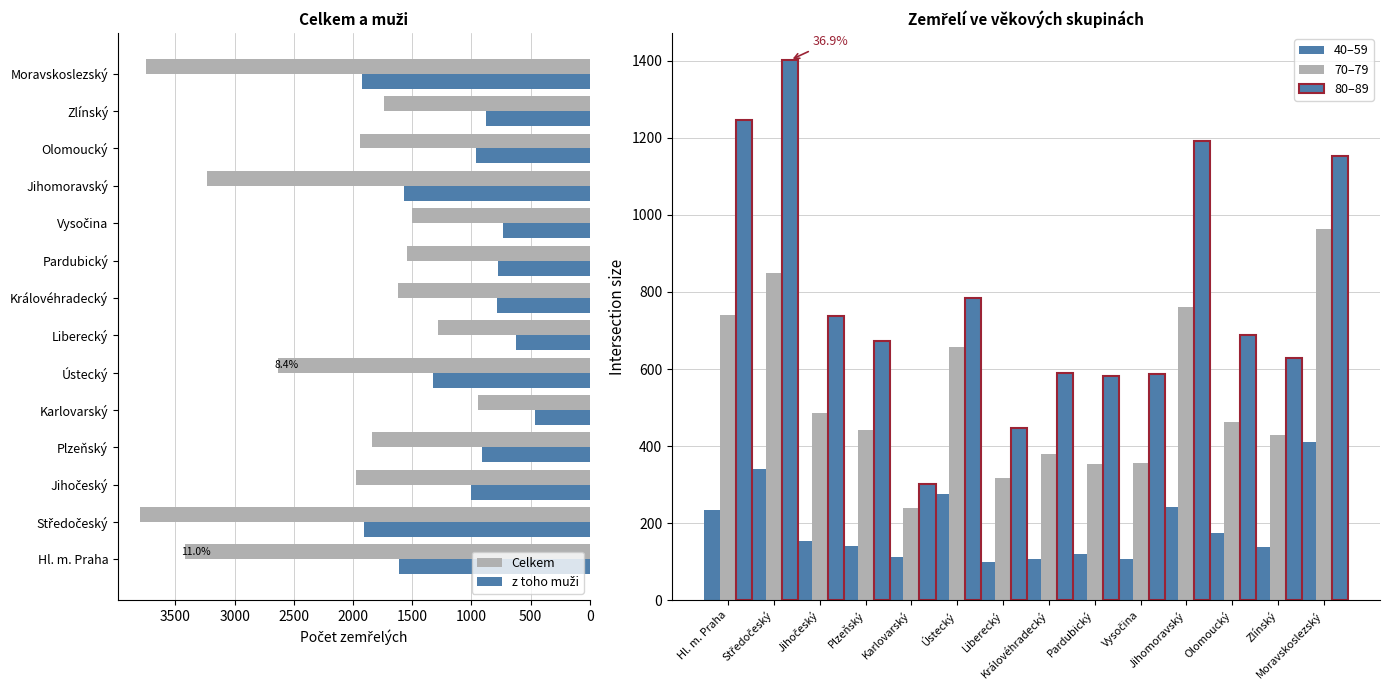

At how many categories does at least one series exceed 142?

14